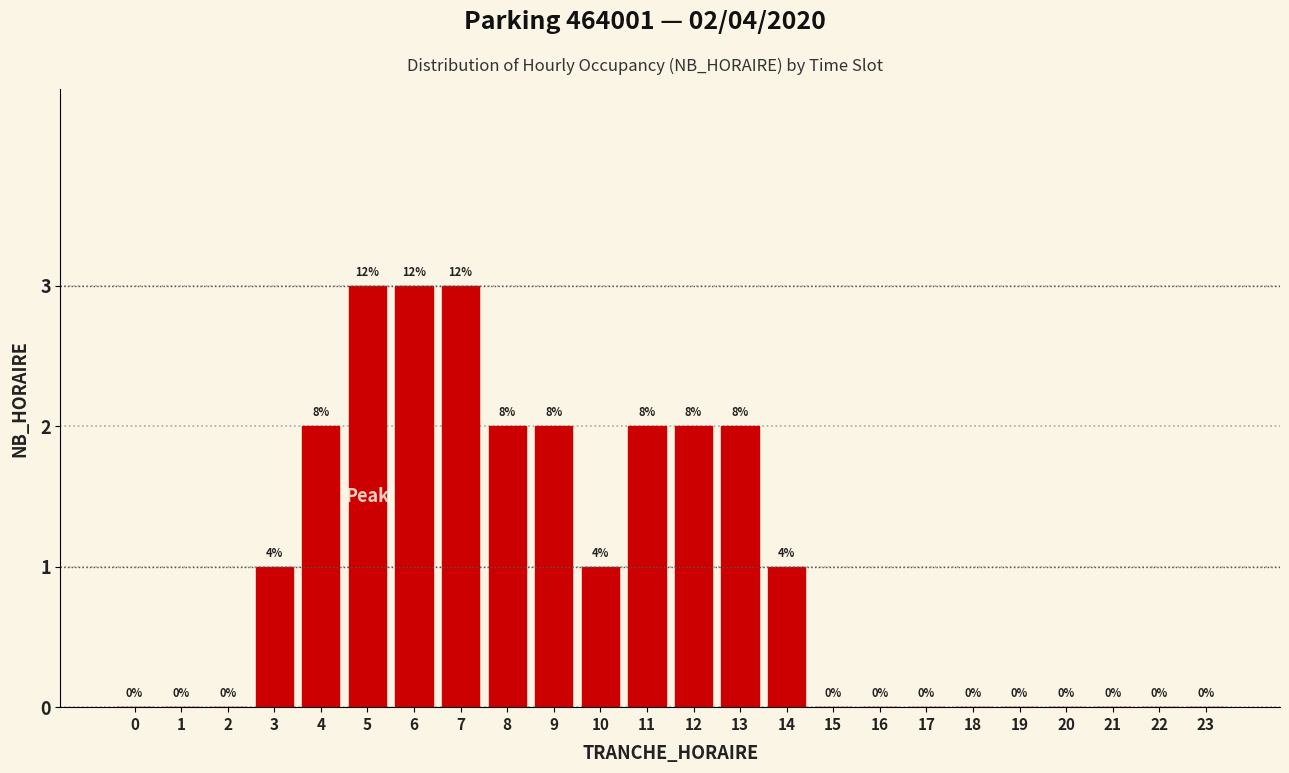

Reading left to right, transcribe all the data shown in this chart.

0=0	1=0	2=0	3=1	4=2	5=3	6=3	7=3	8=2	9=2	10=1	11=2	12=2	13=2	14=1	15=0	16=0	17=0	18=0	19=0	20=0	21=0	22=0	23=0